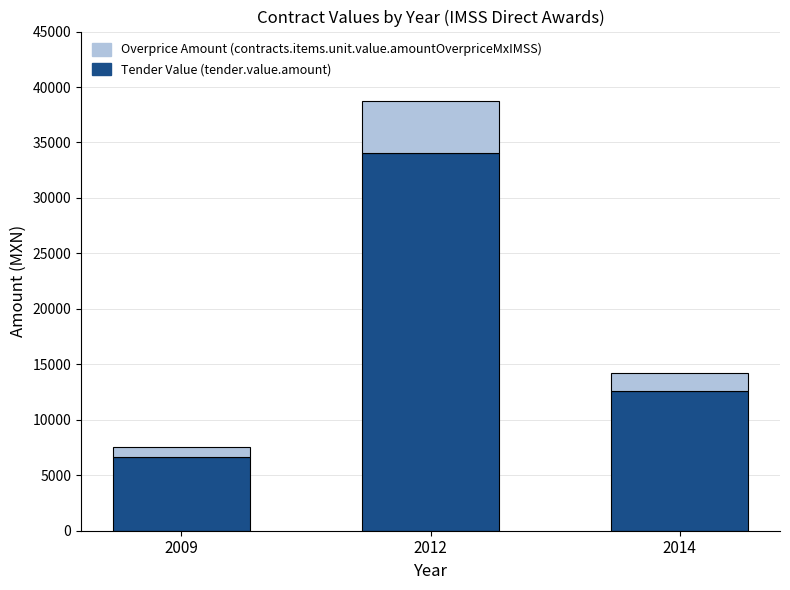

At which category is the sum across all series the highest?

2012